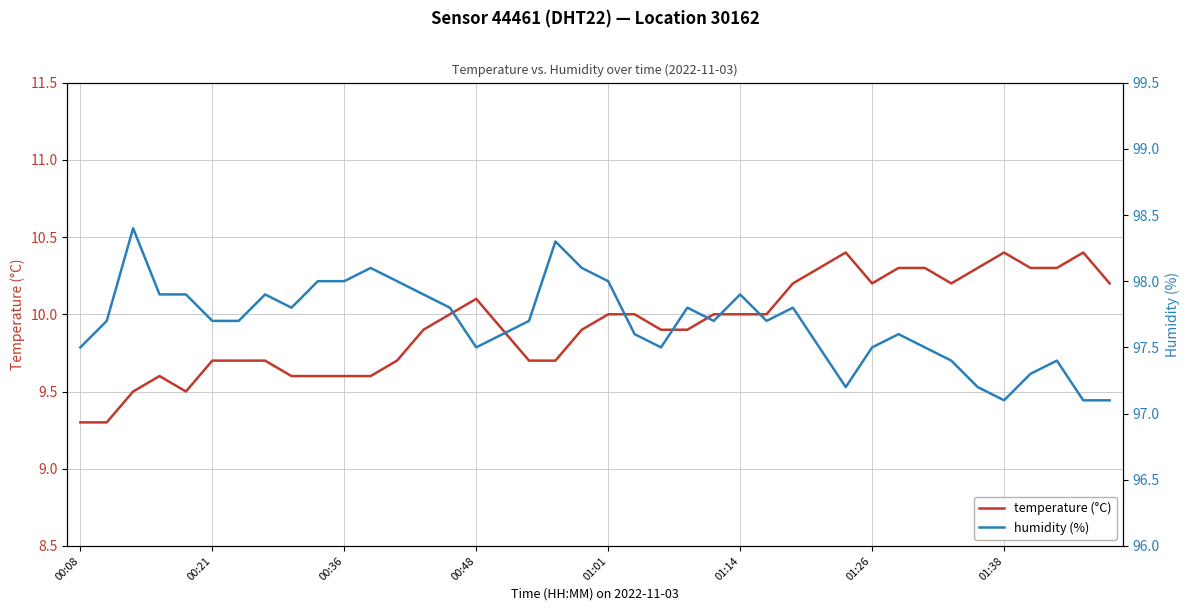

At which category is the sum across all series the highest?

18